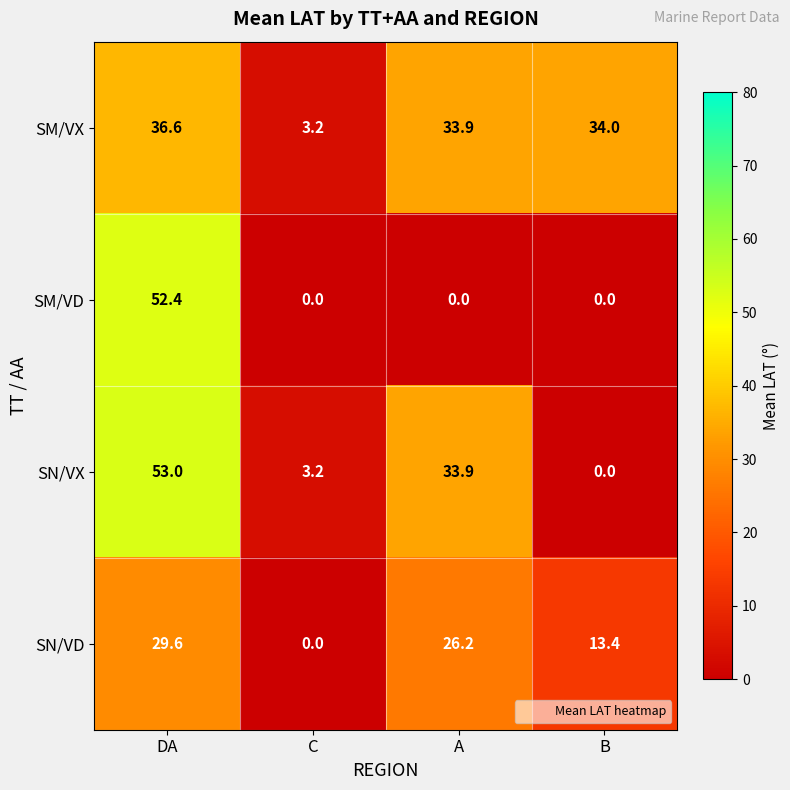

Which series has the widest spread of values?

SN/VX